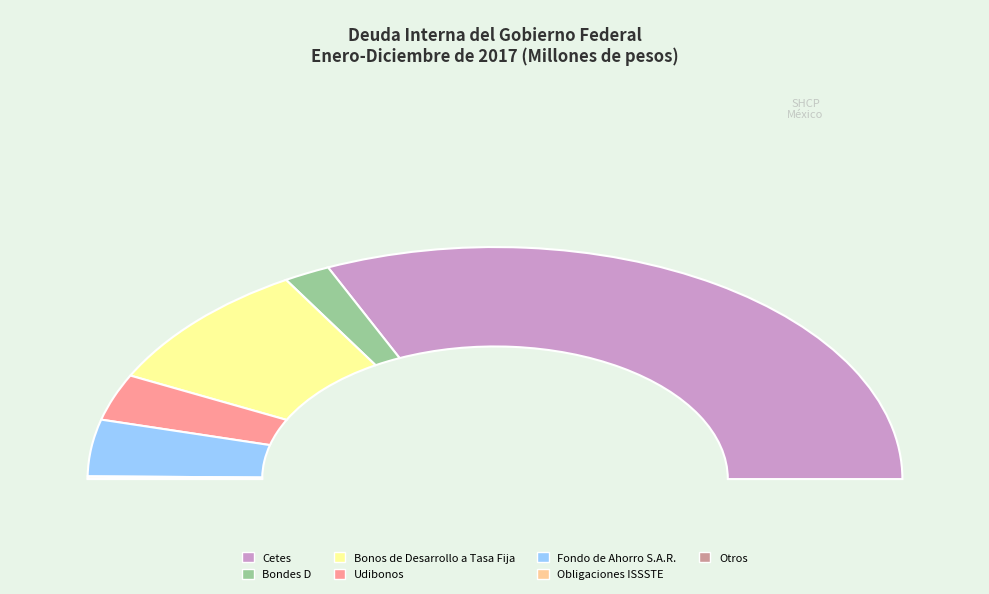

The Fondo de Ahorro S.A.R. slice represents 16% of the pie. True or false?

False